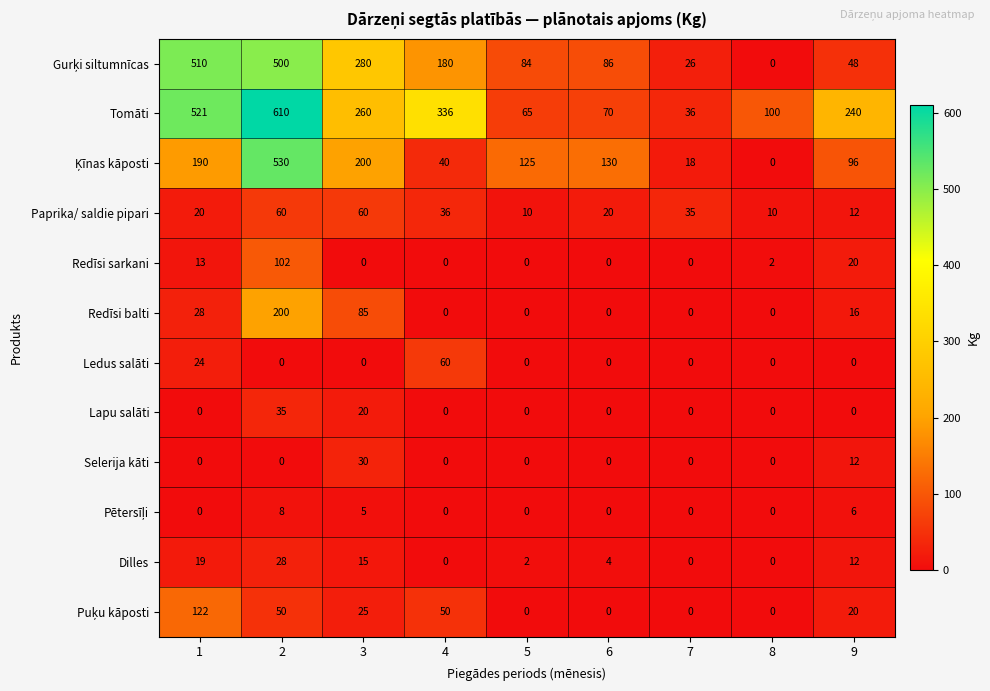

What is the minimum value for Tomāti?

36